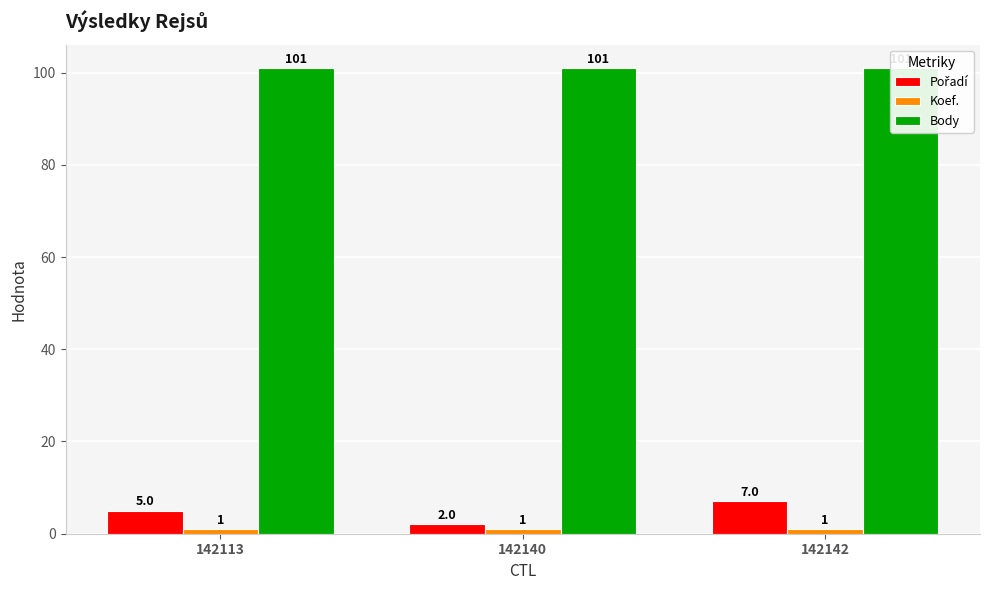

Which category has the highest value in the Body series?

142113